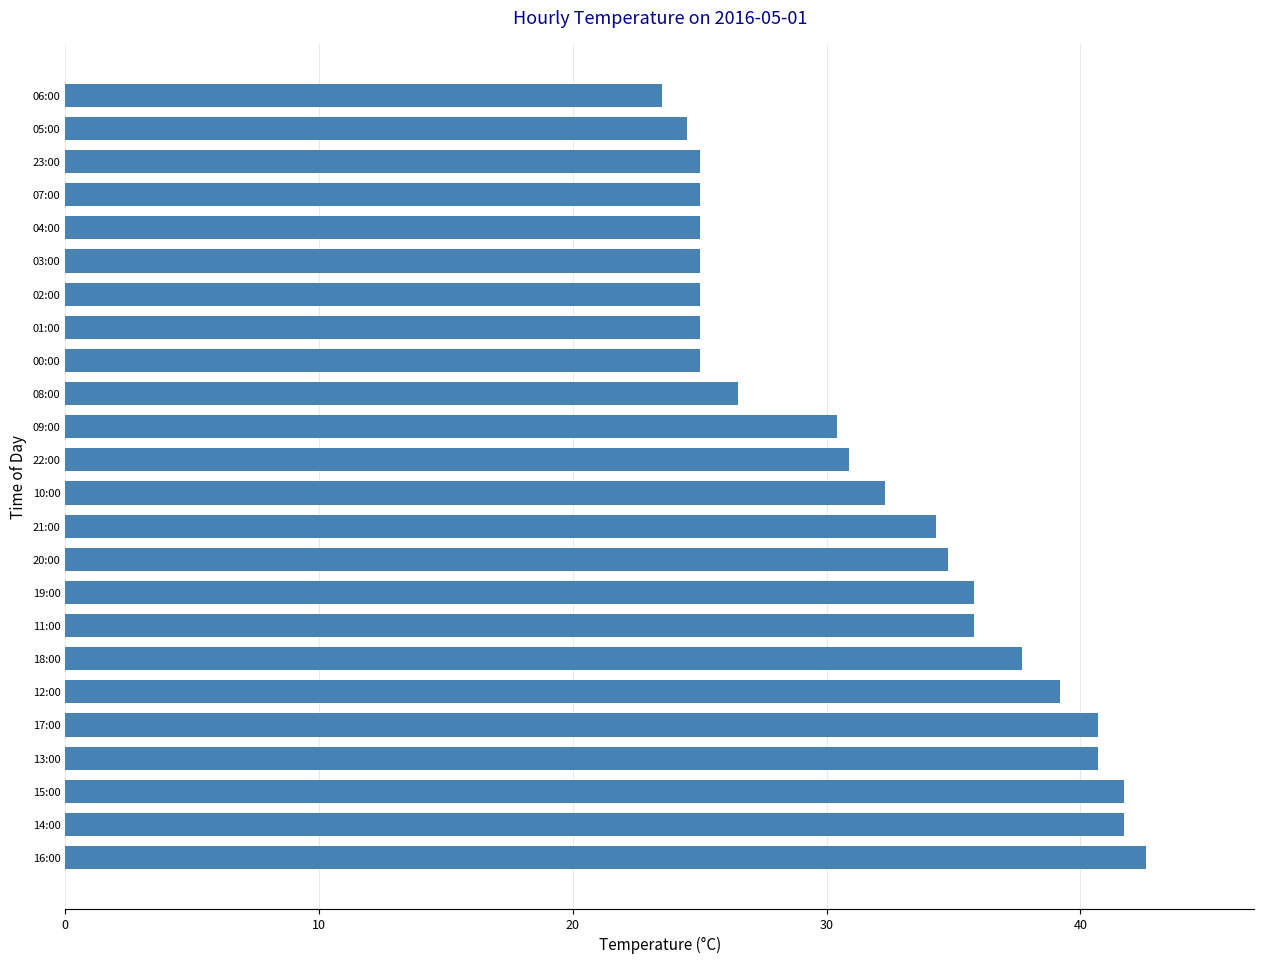

Approximately how many times larger is the value at 05:00 compared to 08:00?

0.9